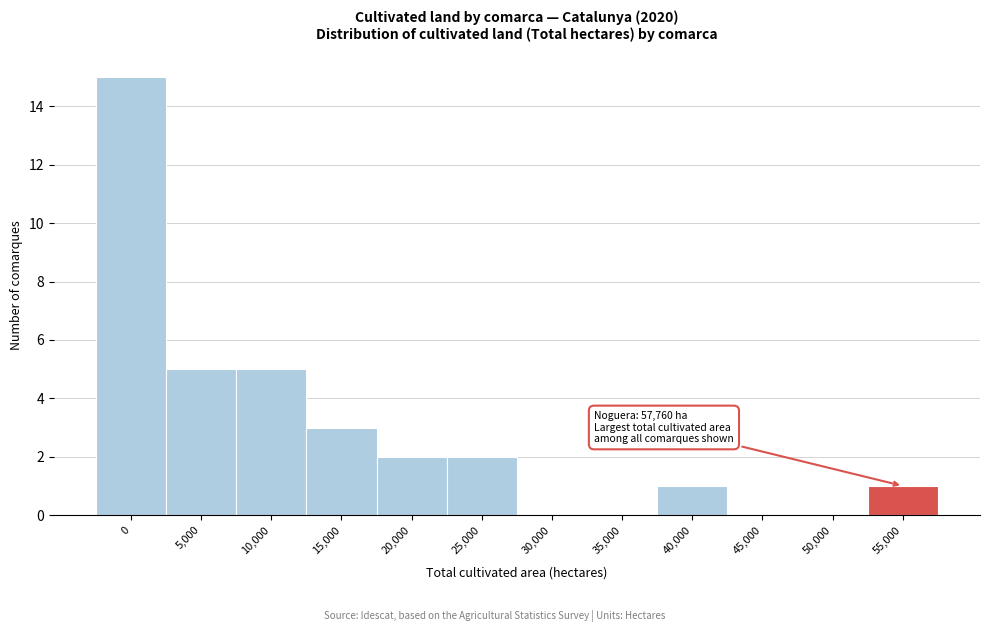

Reading left to right, extract all data points from this chart.

0=15	5,000=5	10,000=5	15,000=3	20,000=2	25,000=2	30,000=0	35,000=0	40,000=1	45,000=0	50,000=0	55,000=1